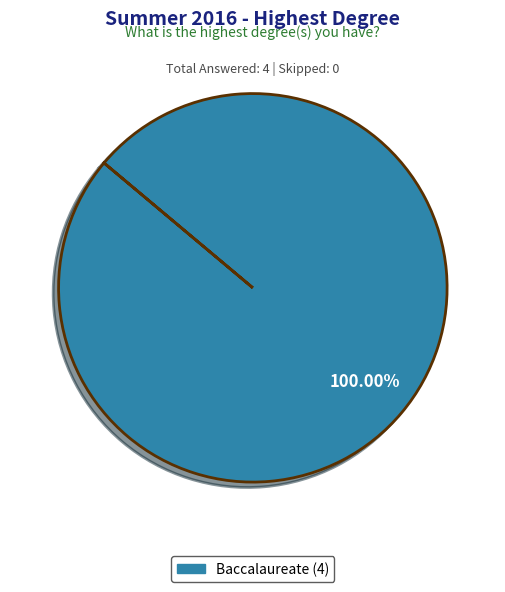

Does any single category account for the majority?

Yes